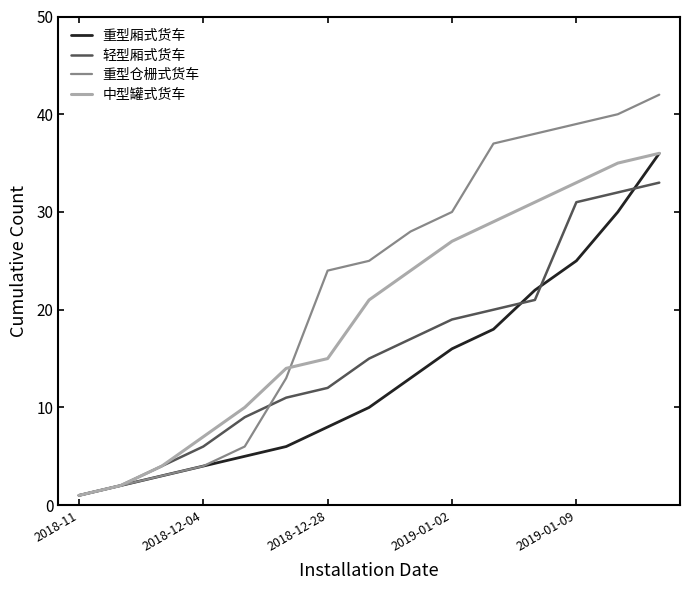

What is the maximum value for 重型仓栅式货车?

42